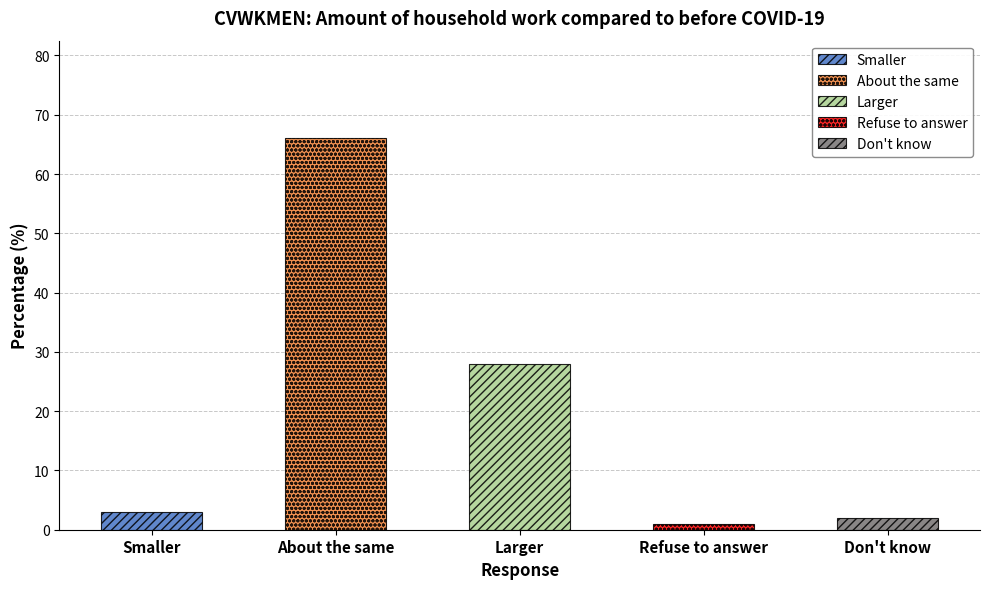

What is the change in value from Smaller to Refuse to answer?

-2